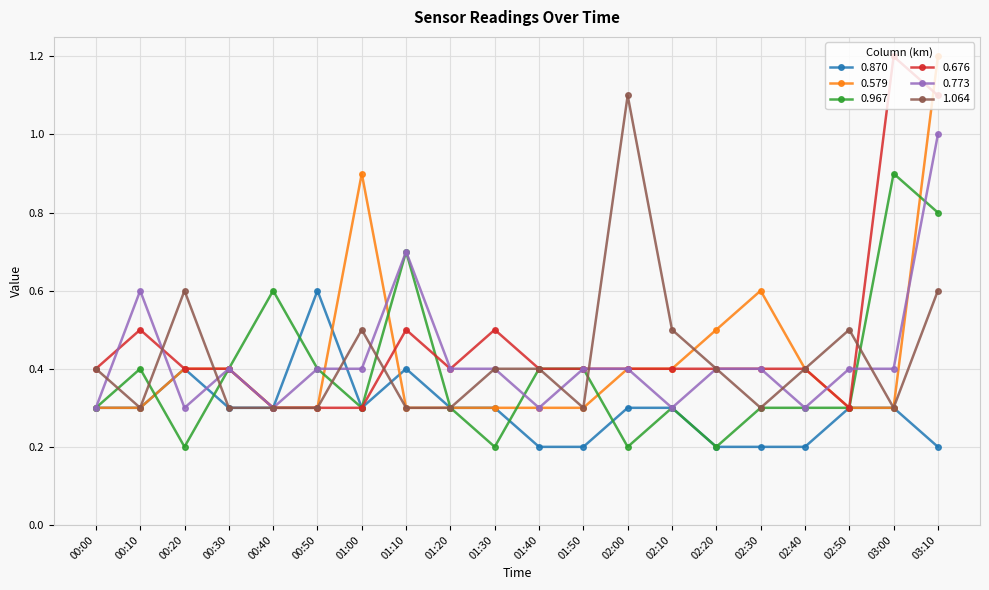

What is the label of the 9th point from the right?

01:50